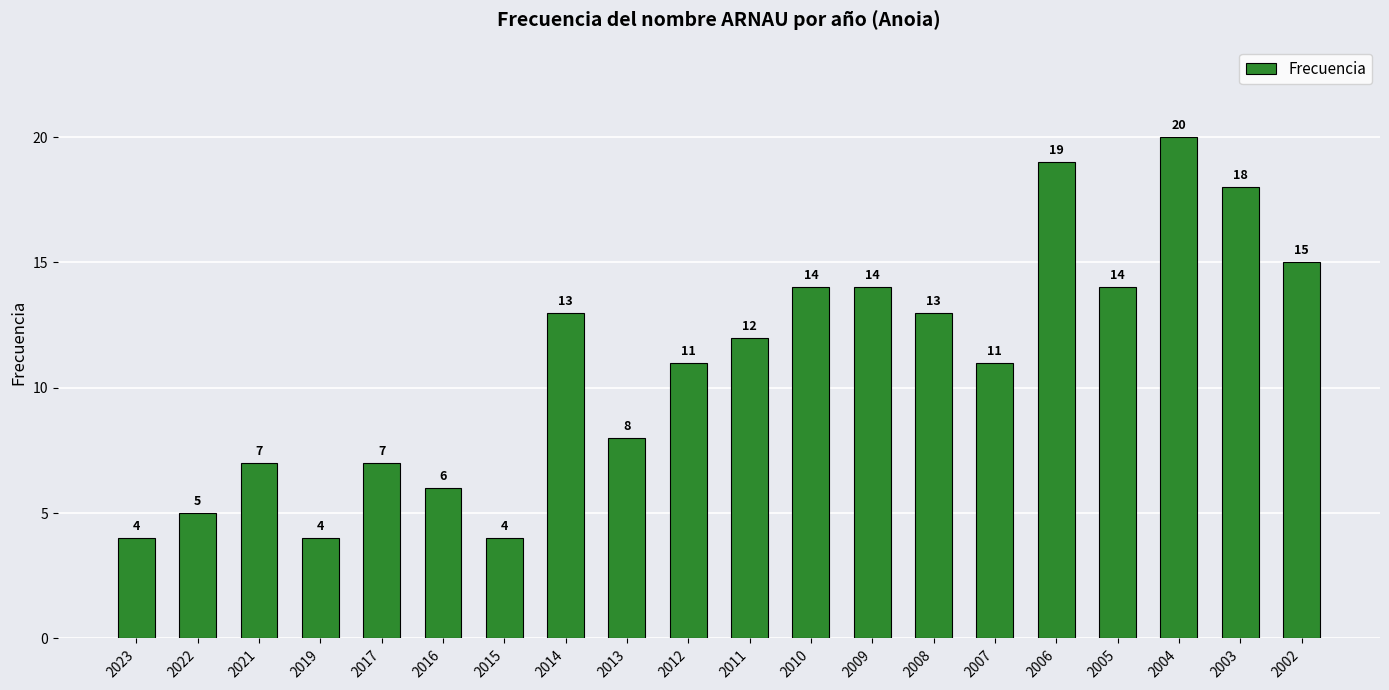

The chart shows a value of 13 at 2014. True or false?

True